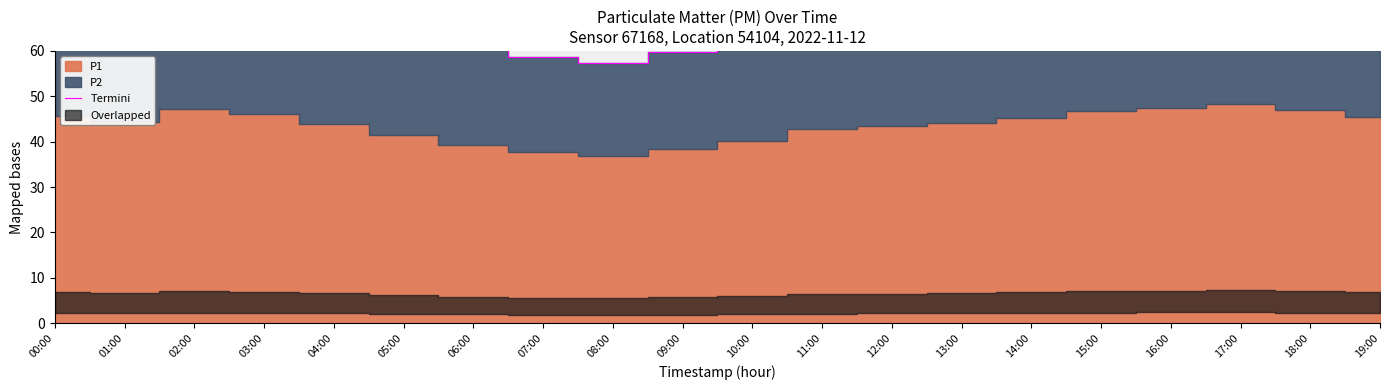

List the labels in order of value, smallest first.

08:00, 07:00, 09:00, 06:00, 10:00, 05:00, 11:00, 04:00, 12:00, 01:00, 13:00, 19:00, 14:00, 03:00, 02:00, 00:00, 15:00, 18:00, 16:00, 17:00